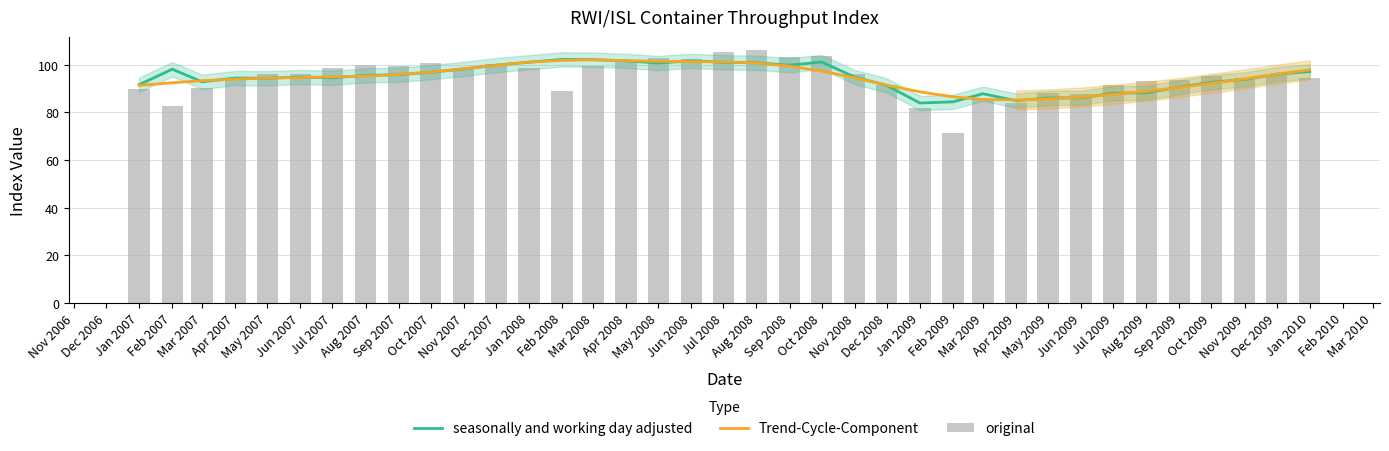

What is the total value across all series at Jun 2009?

260.0